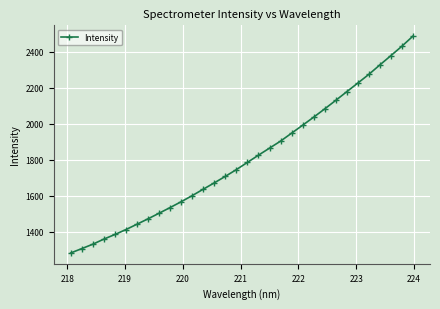

What is the maximum value shown in the chart?

2487.0